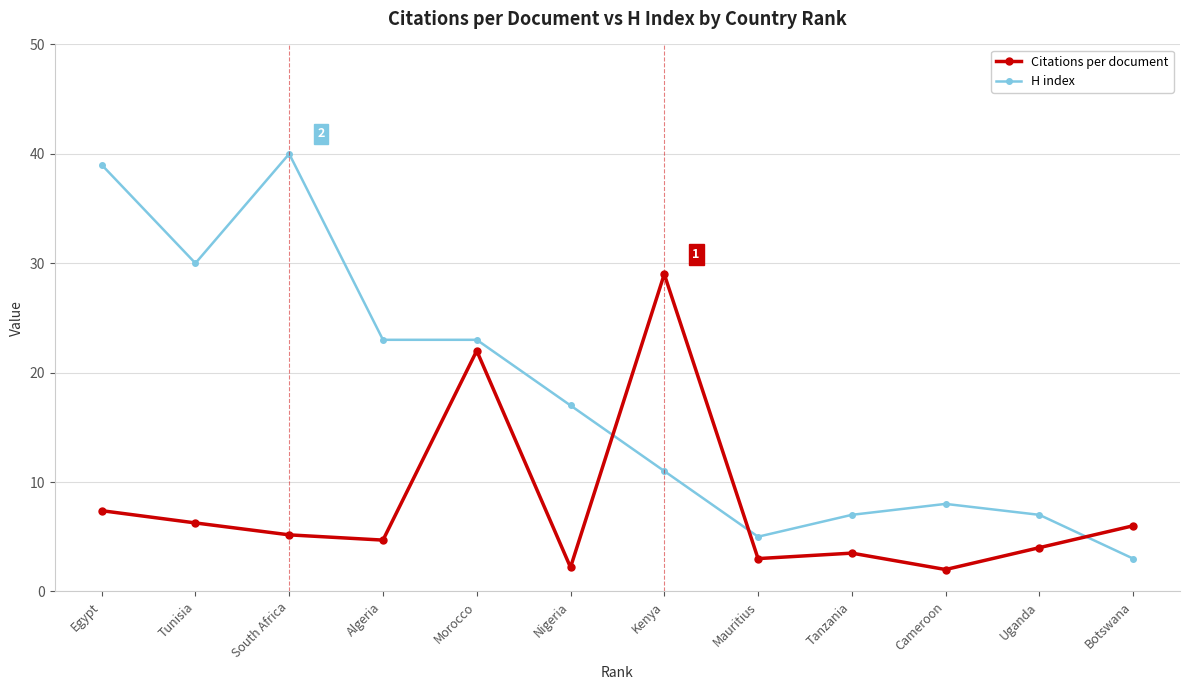

What is the sum of all Citations per document values?

95.2